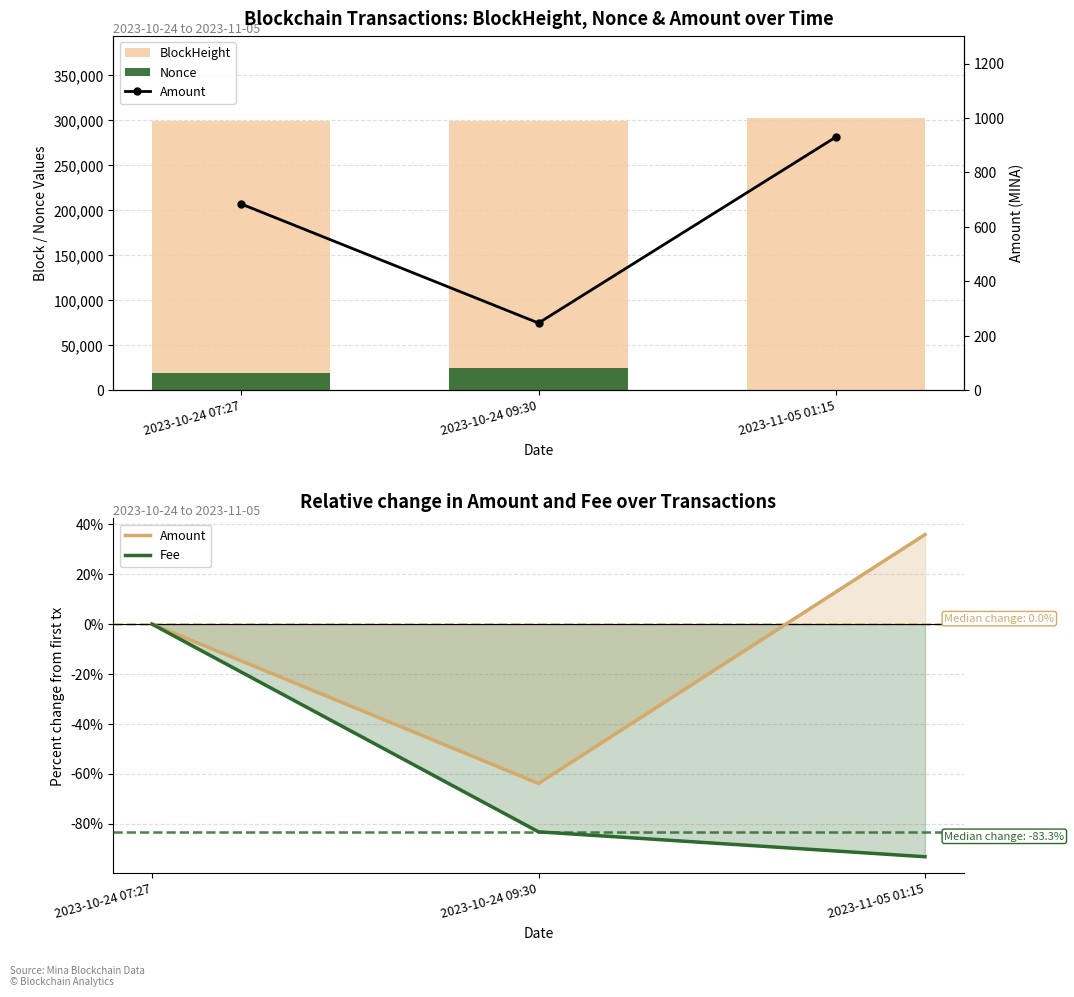

Which label corresponds to the smallest value in the chart?

2023-11-05 01:15